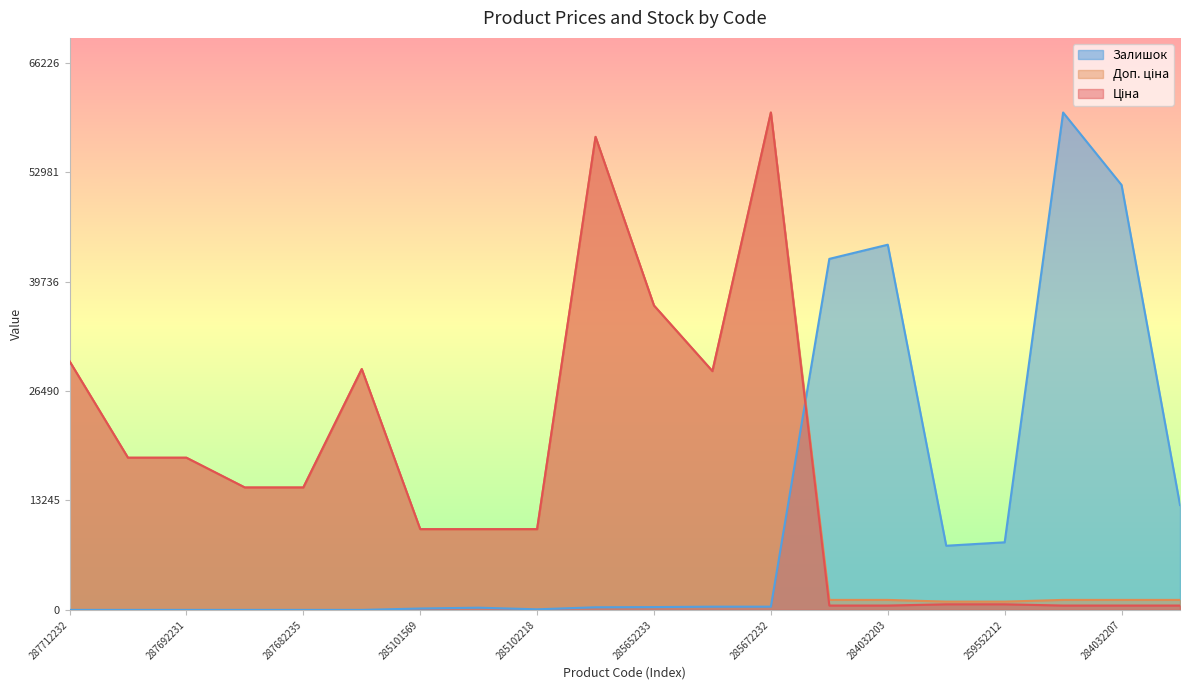

What is the difference between the maximum and minimum values in the Доп. ціна series?

59201.4